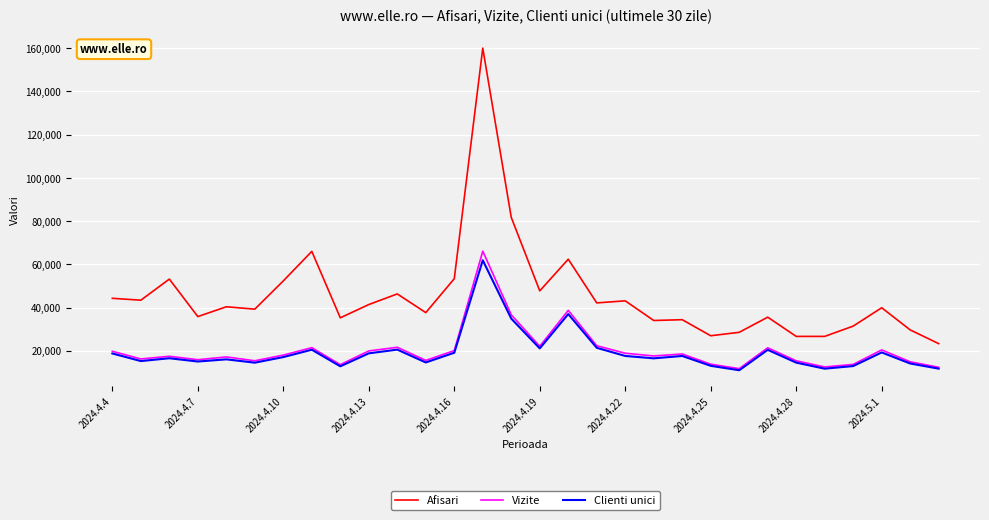

True or false: Vizite and Afisari intersect in this chart.

False